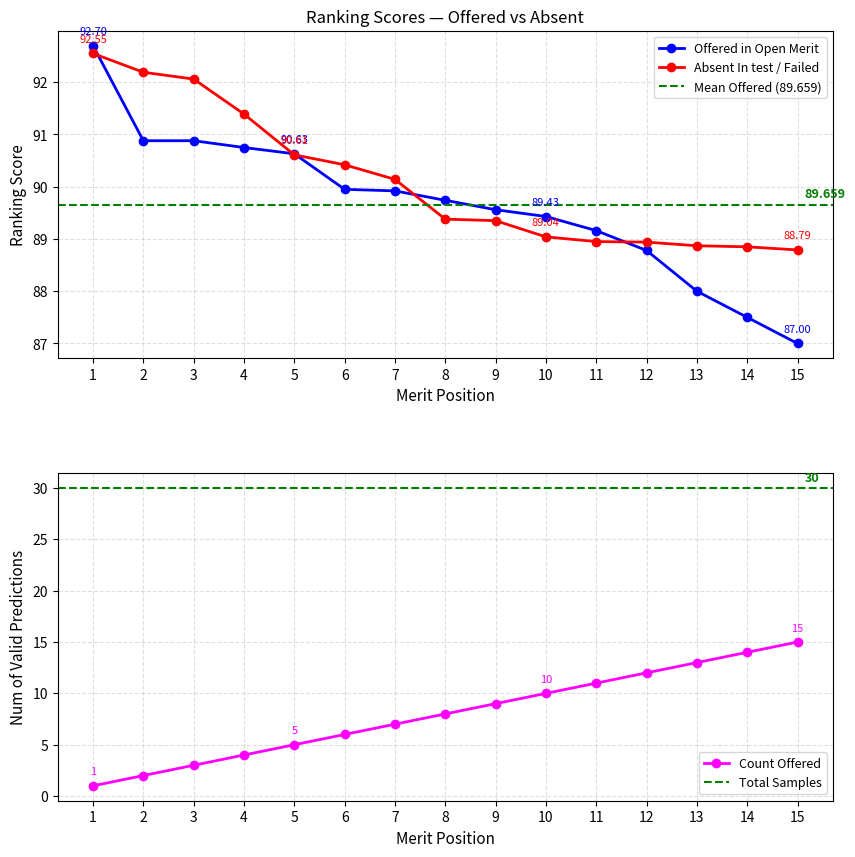

The Absent In test / Failed series shows 89.3 at 9. True or false?

True